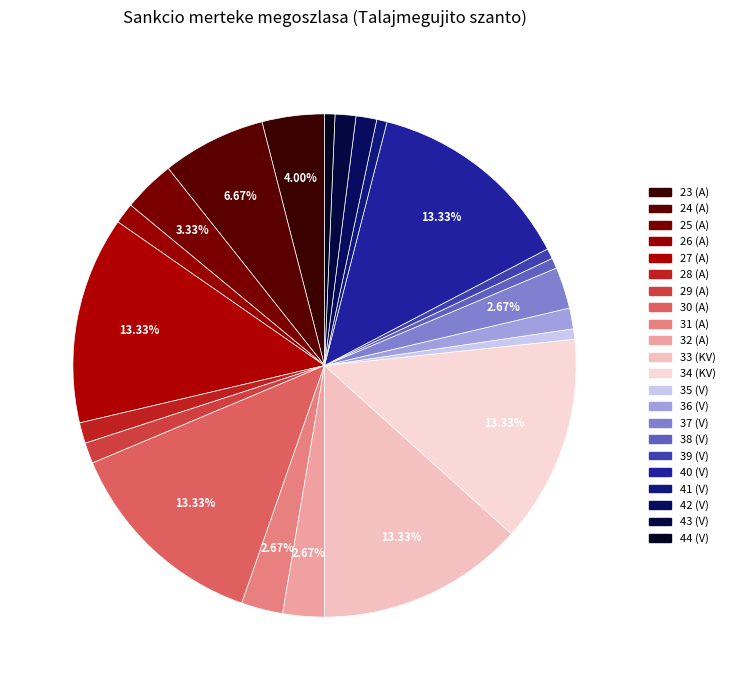

How many slices are in this pie chart?

22